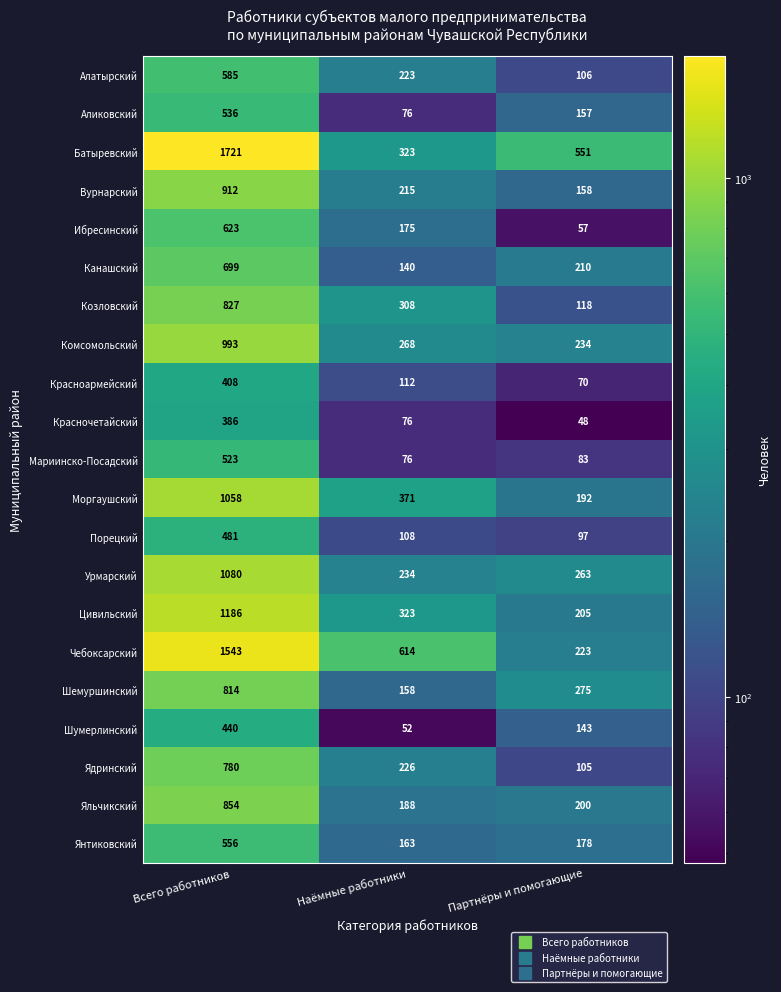

At which category is the sum across all series the highest?

Всего работников